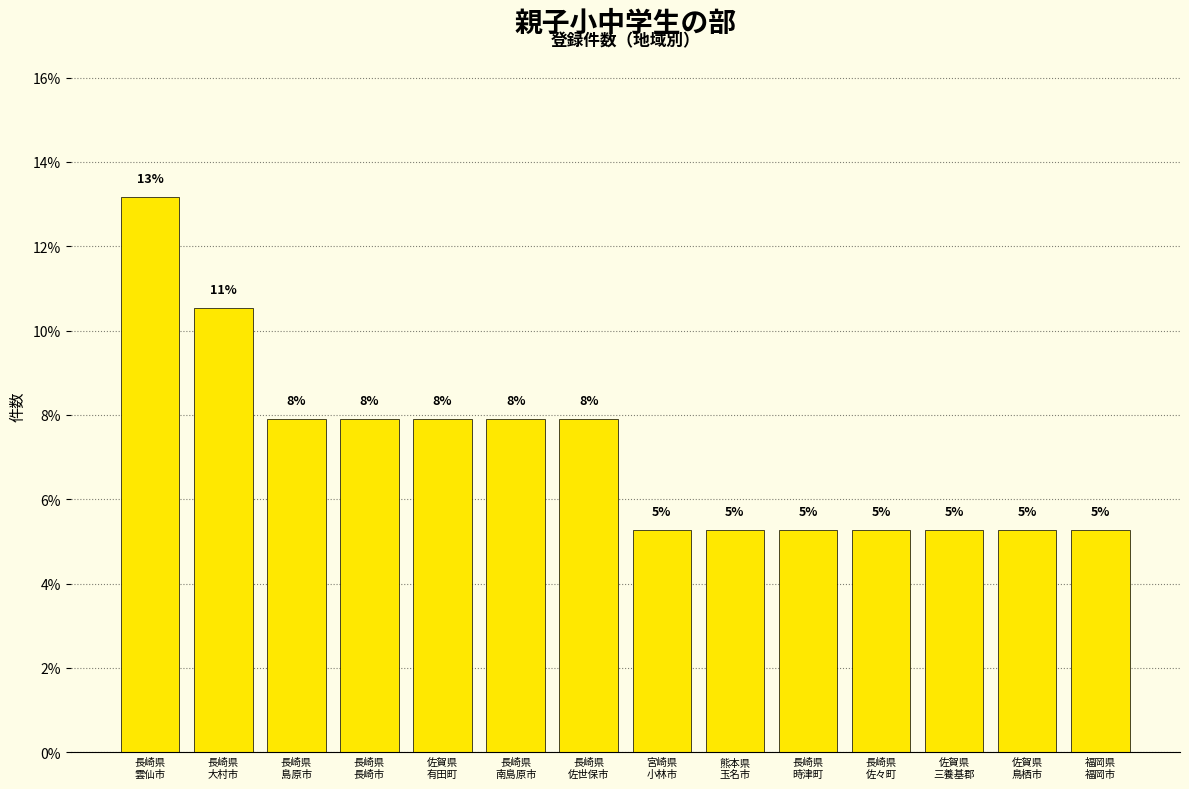

At which category does the chart reach its minimum across all series?

宮崎県
小林市